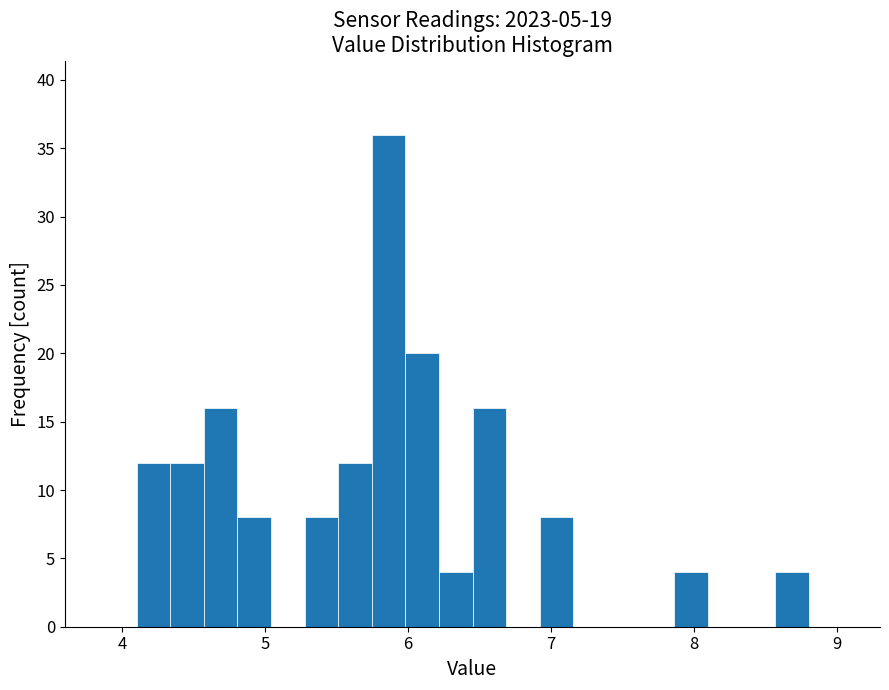

Around what value on the x-axis is the tallest bar? Give the approximate position of its centre, as read against the axis.

5.9